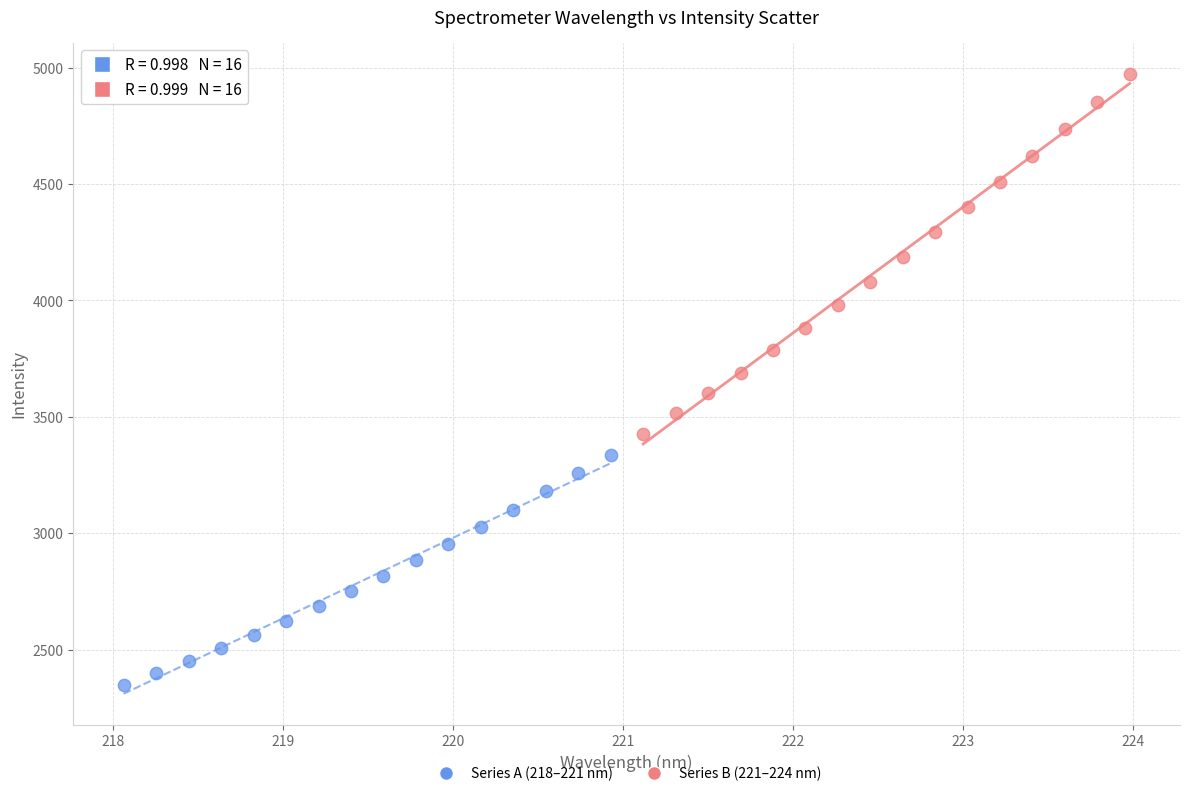

Which series reaches the maximum Y coordinate?

Series B (221–224 nm)